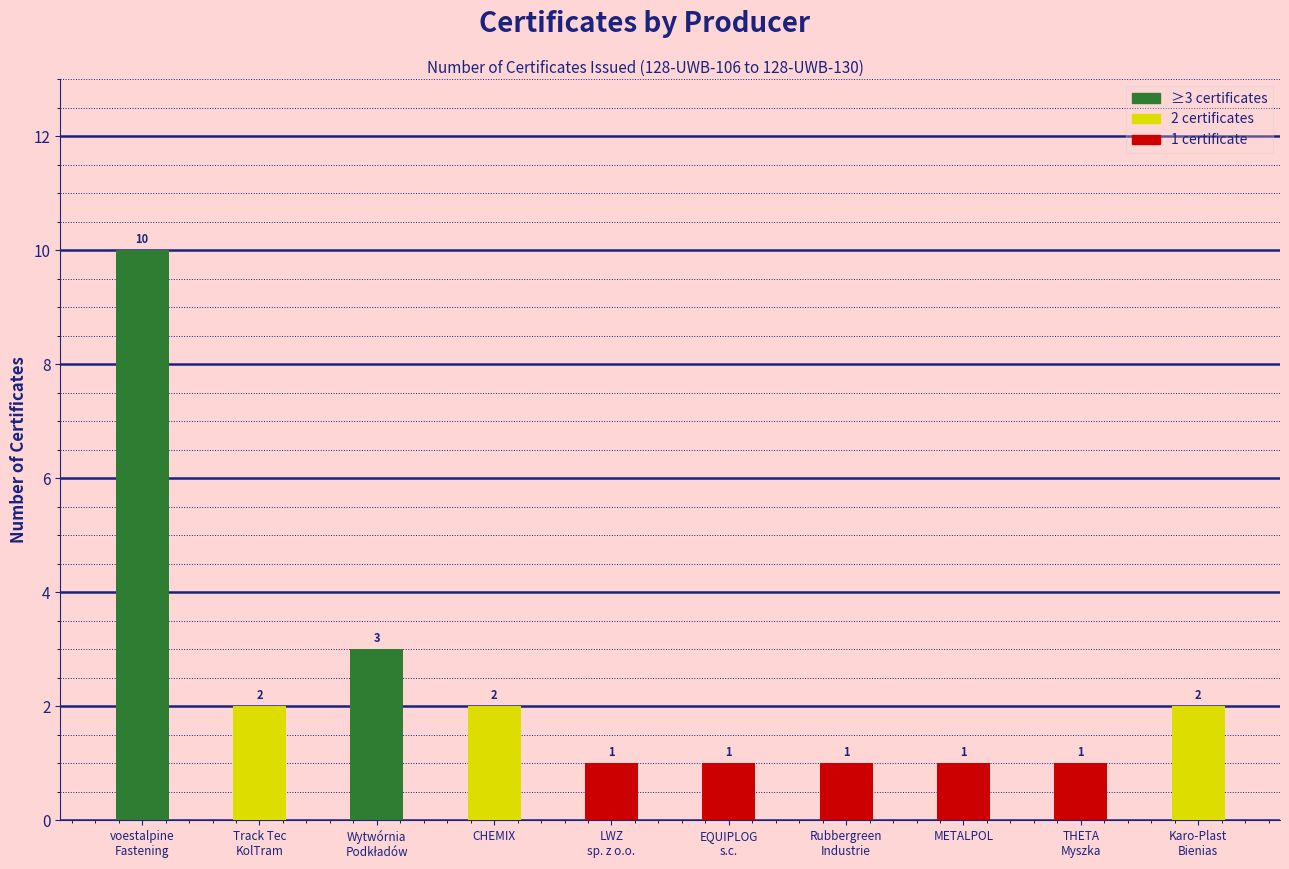

At which label is the value closest to 5?

Wytwórnia Podkładów Strunobetonowych